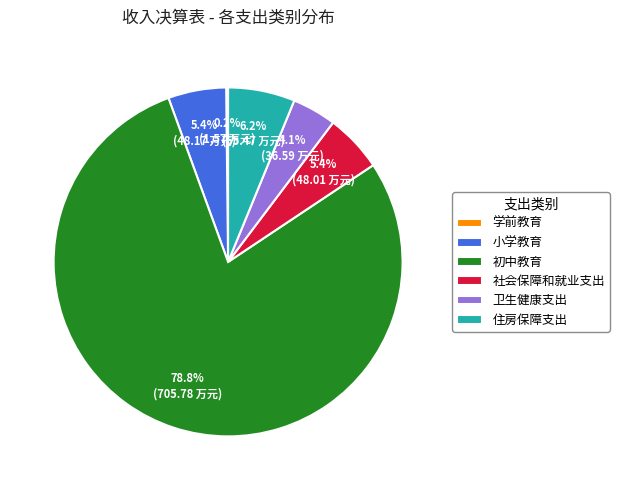

How much of the chart is everything except 住房保障支出?

93.8%